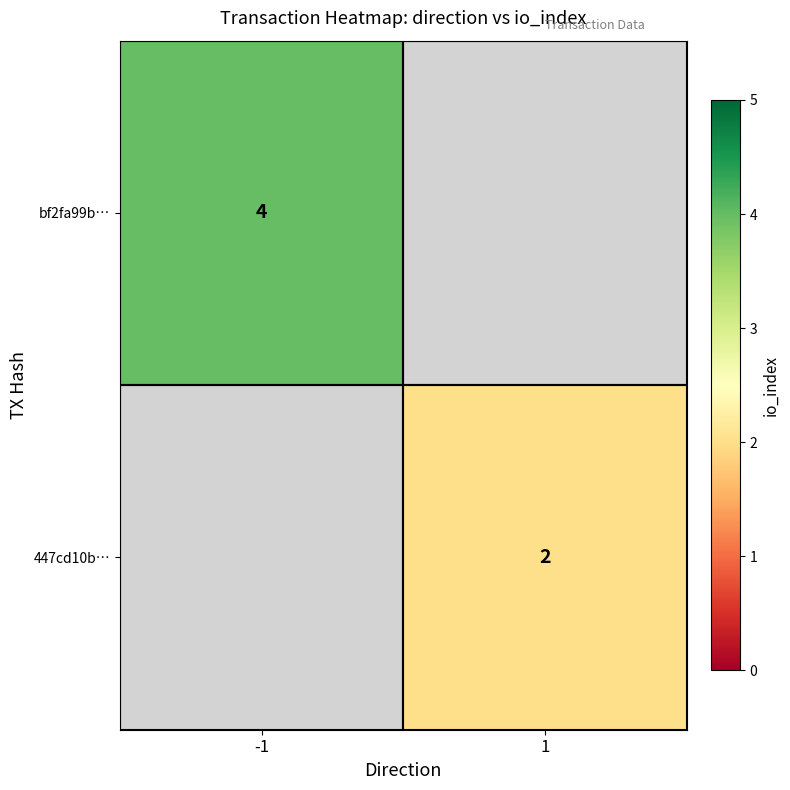

The 447cd10b… series shows 2 at 1. True or false?

True